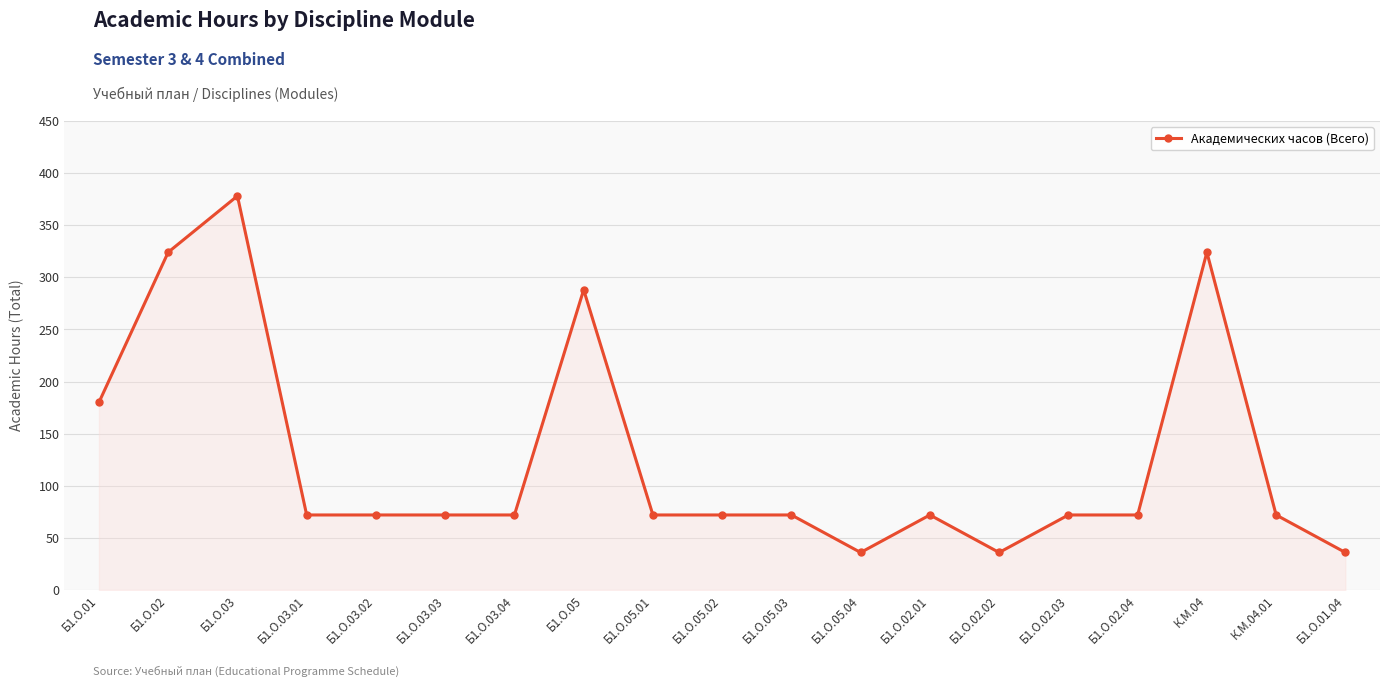

What is the sum of all values?

2394